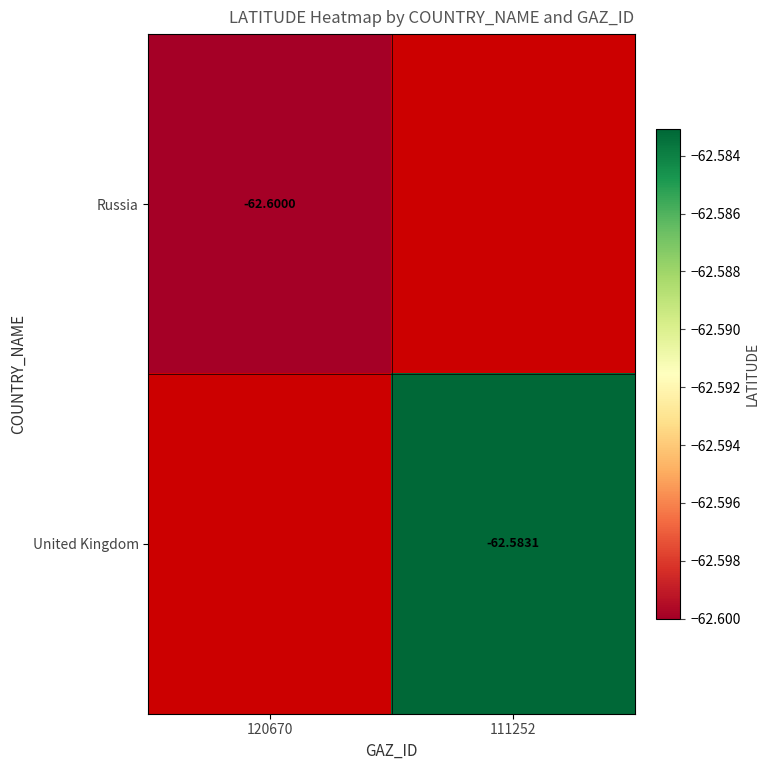

Is it true that United Kingdom equals -29.8 at 111252?

False